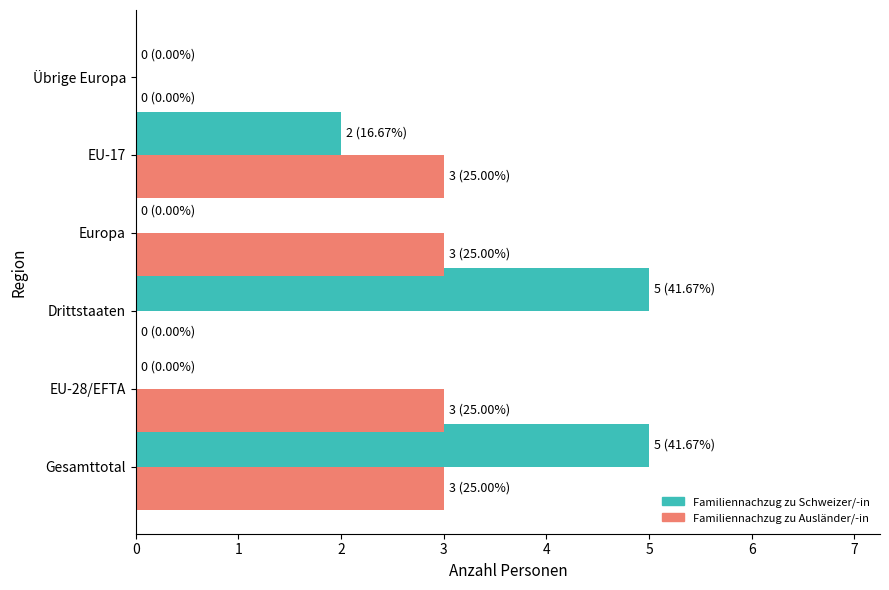

What is the total value across all series at EU-17?

5